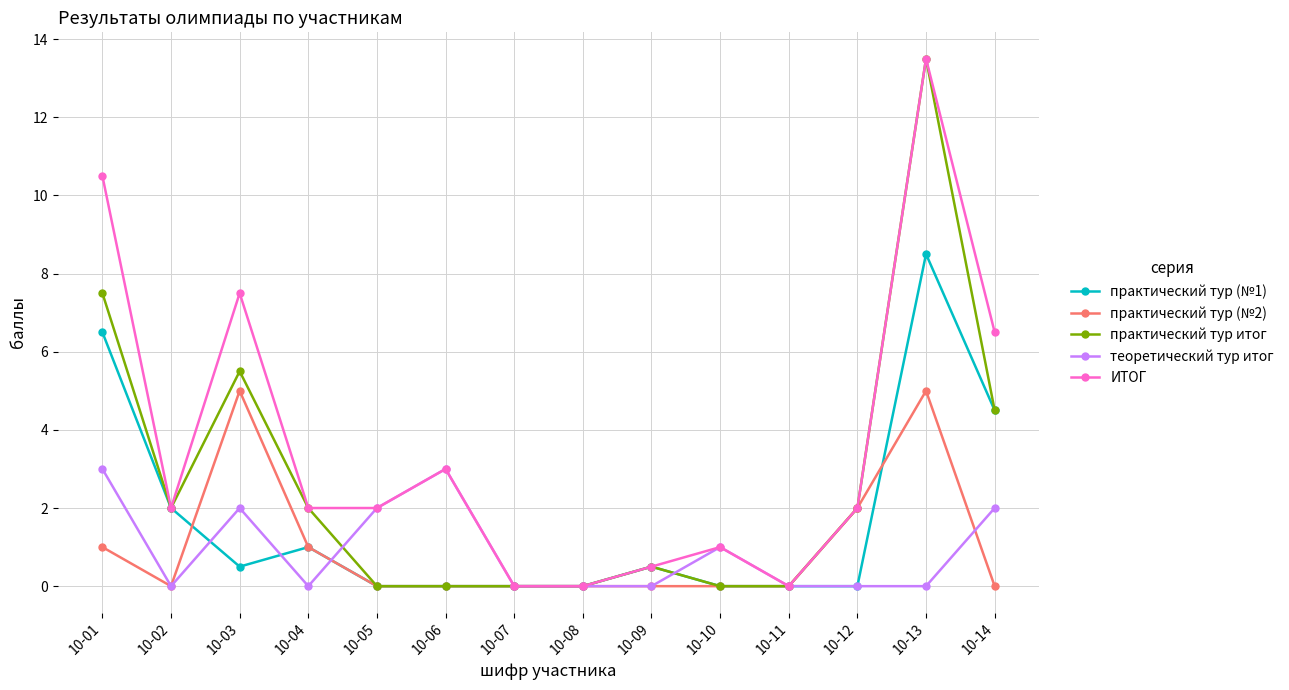

Reading right to left, what are all the values shown in this chart?

практический тур (№1): 10-14=4.5	10-13=8.5	10-12=0.0	10-11=0.0	10-10=0.0	10-09=0.5	10-08=0.0	10-07=0.0	10-06=0.0	10-05=0.0	10-04=1.0	10-03=0.5	10-02=2.0	10-01=6.5
практический тур (№2): 10-14=0.0	10-13=5.0	10-12=2.0	10-11=0.0	10-10=0.0	10-09=0.0	10-08=0.0	10-07=0.0	10-06=0.0	10-05=0.0	10-04=1.0	10-03=5.0	10-02=0.0	10-01=1.0
практический тур итог: 10-14=4.5	10-13=13.5	10-12=2.0	10-11=0.0	10-10=0.0	10-09=0.5	10-08=0.0	10-07=0.0	10-06=0.0	10-05=0.0	10-04=2.0	10-03=5.5	10-02=2.0	10-01=7.5
теоретический тур итог: 10-14=2.0	10-13=0.0	10-12=0.0	10-11=0.0	10-10=1.0	10-09=0.0	10-08=0.0	10-07=0.0	10-06=3.0	10-05=2.0	10-04=0.0	10-03=2.0	10-02=0.0	10-01=3.0
ИТОГ: 10-14=6.5	10-13=13.5	10-12=2.0	10-11=0.0	10-10=1.0	10-09=0.5	10-08=0.0	10-07=0.0	10-06=3.0	10-05=2.0	10-04=2.0	10-03=7.5	10-02=2.0	10-01=10.5